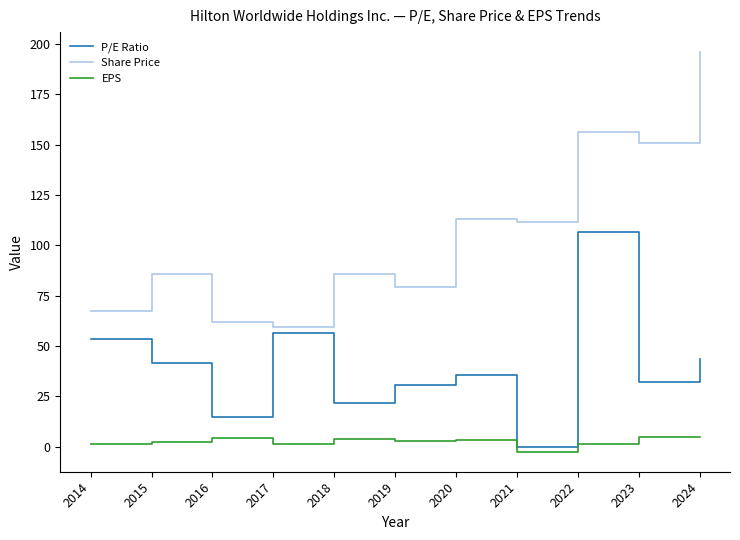

True or false: EPS and Share Price intersect in this chart.

False